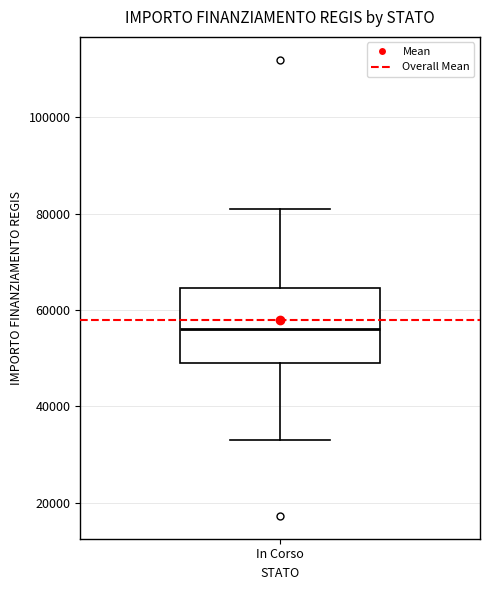

Read this box plot against the y-axis: the position of the median line, the range covered by the box, and the ends of both whiskers. The values are not printed on the chart, so give them approximately, as read against the axis.

median 56000, box 50000 to 64000, whiskers 32000 to 80000